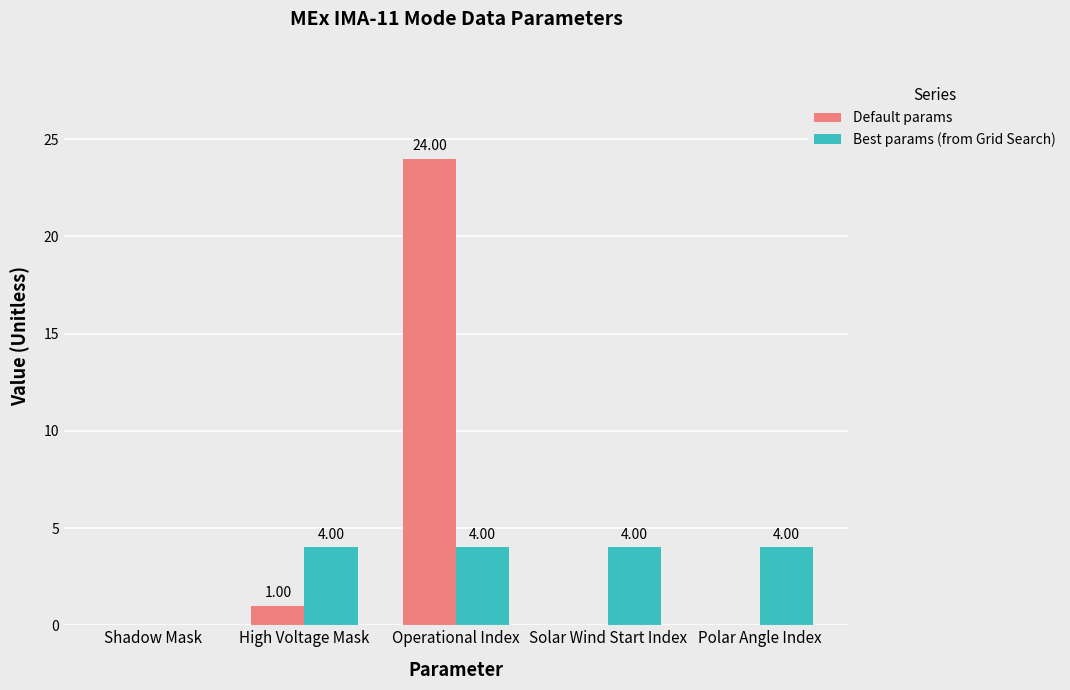

What is the total value across all series at High Voltage Mask?

5